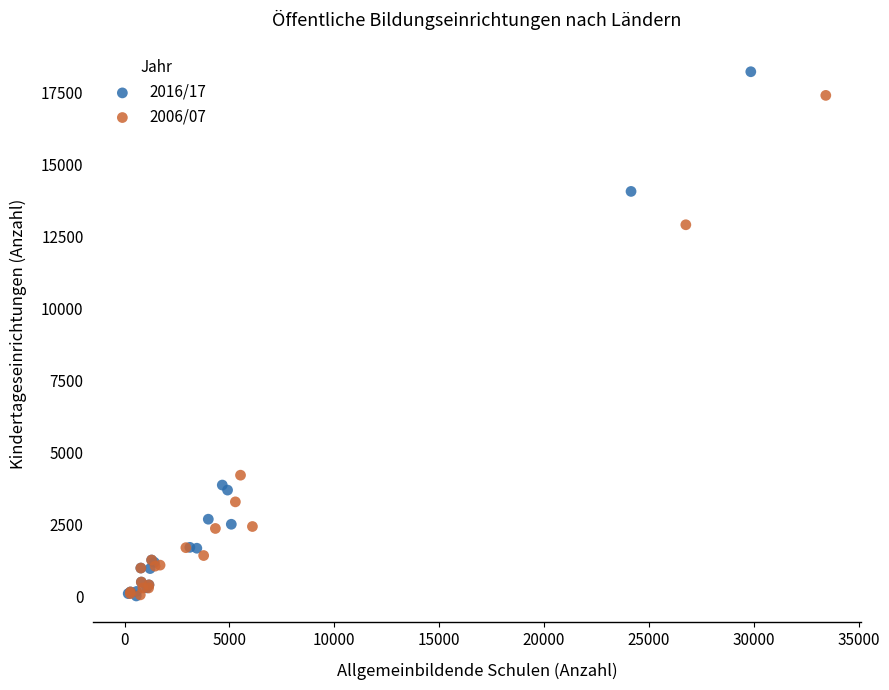

Which series reaches the maximum Y coordinate?

2016/17